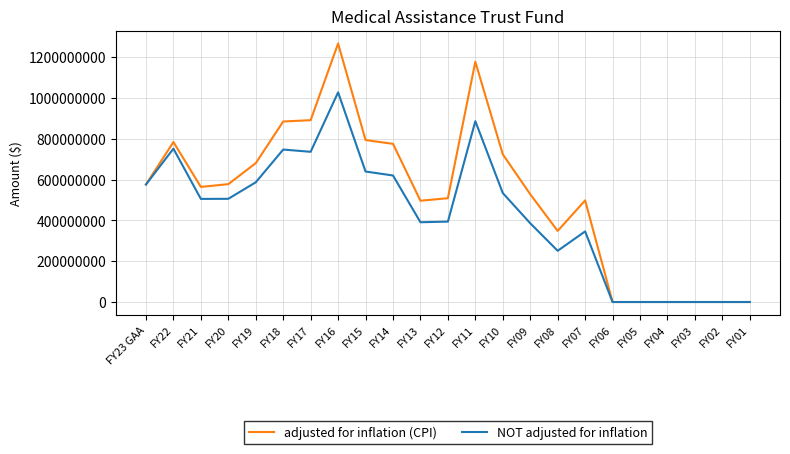

How many lines are shown in the chart?

2